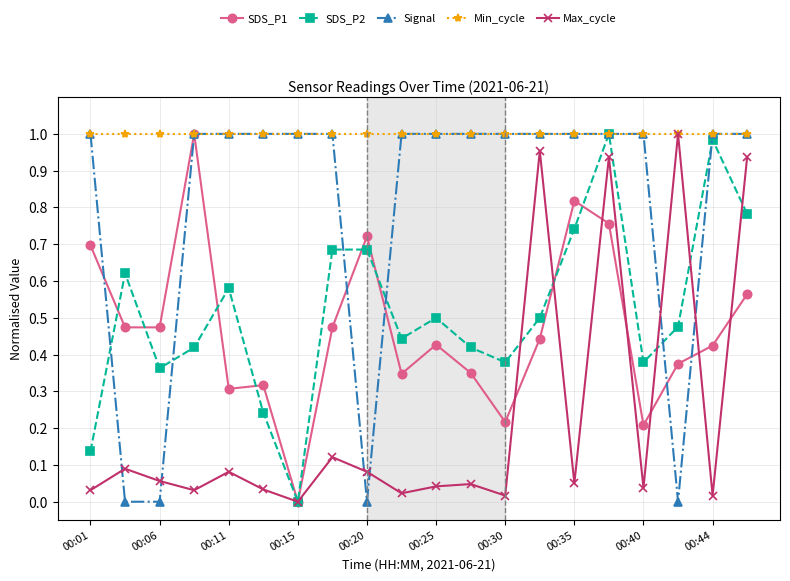

How many interior local valleys does the Max_cycle series have?

7